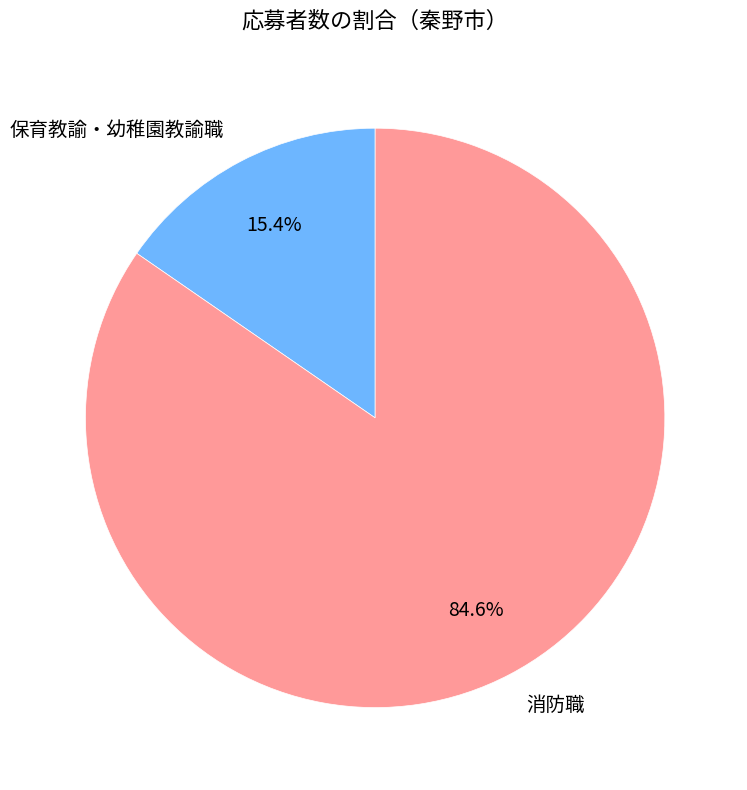

Which has a higher value, 保育教諭・幼稚園教諭職 or 消防職?

消防職